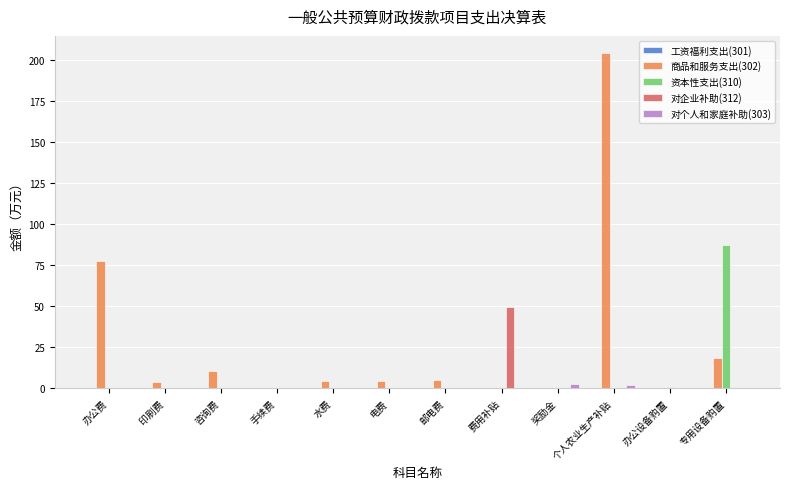

The value of 资本性支出(310) at 咨询费 is -27.4. True or false?

False